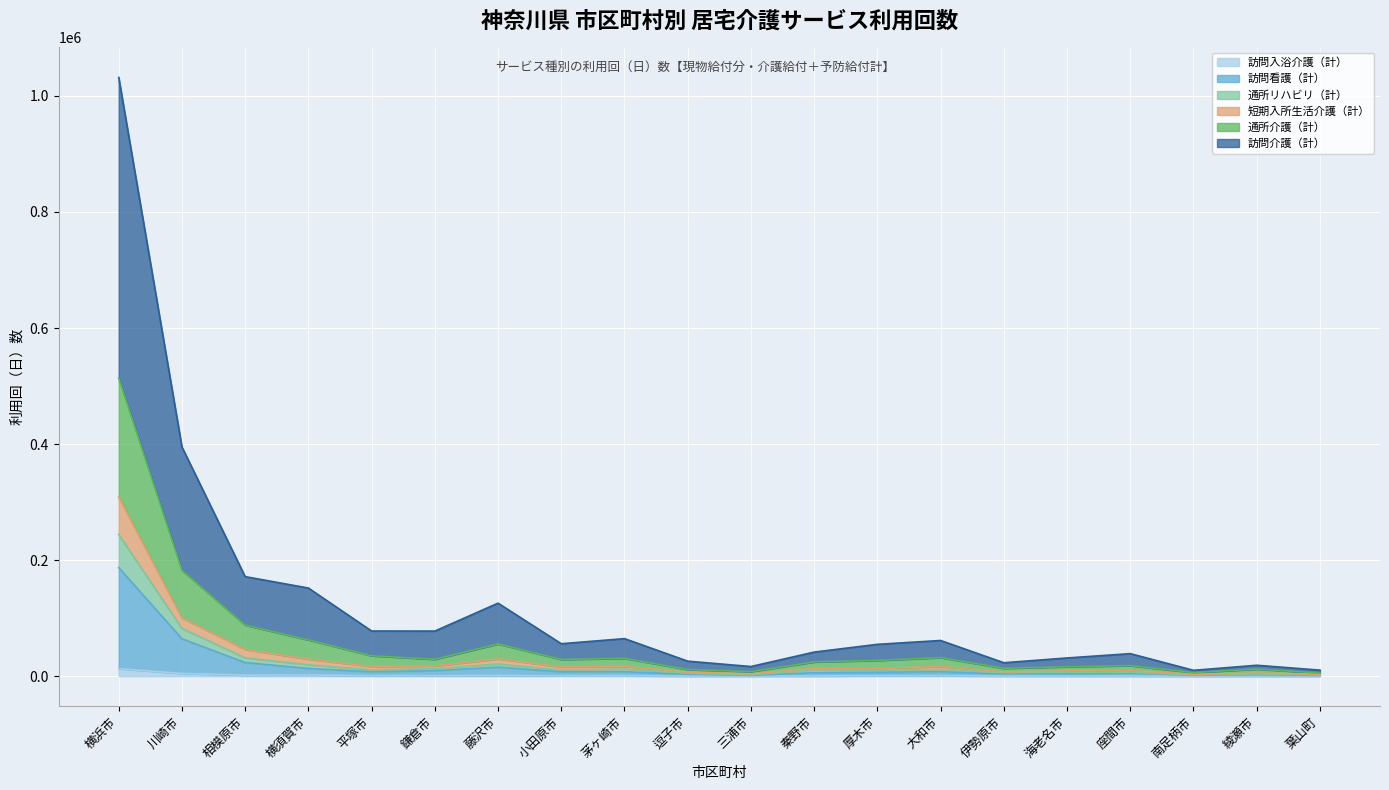

At which category is the sum across all series the highest?

横浜市